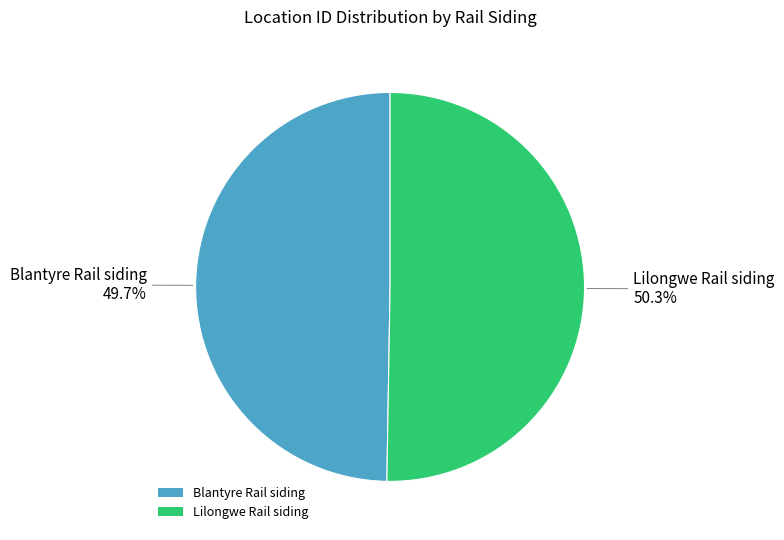

Which slice is the largest?

Lilongwe Rail siding